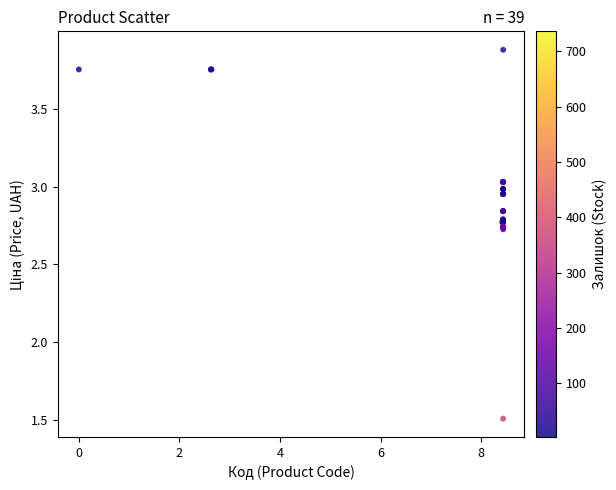

What Y value in the scatter plot is closest to 2?

1.5